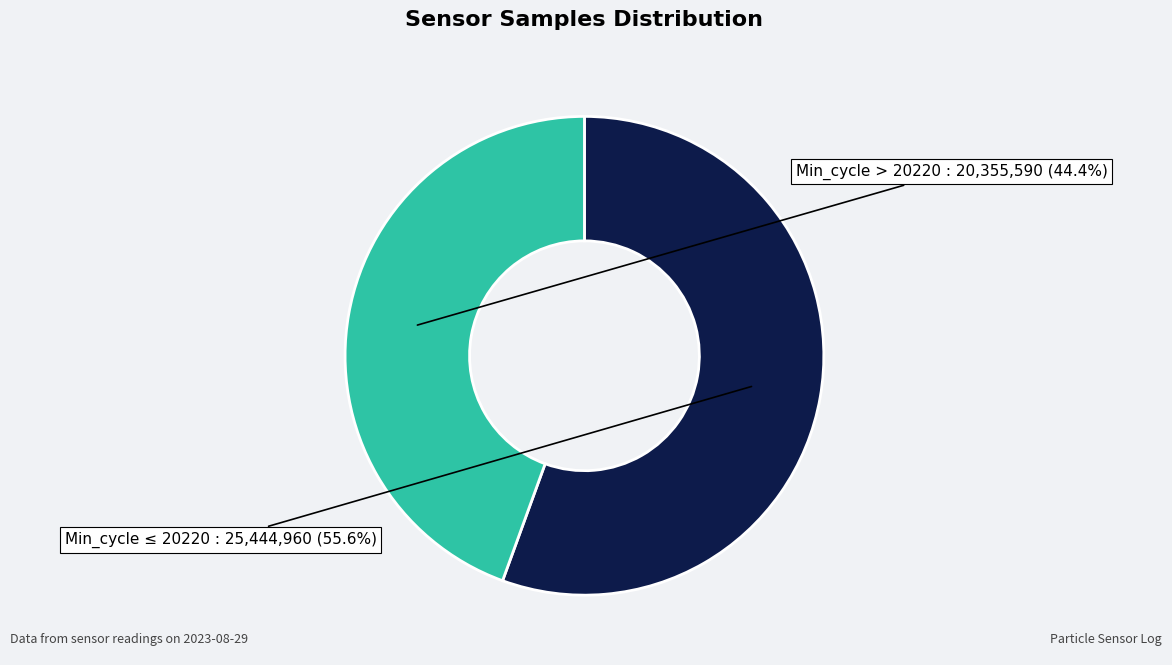

Is there any slice that represents more than half of the pie?

Yes